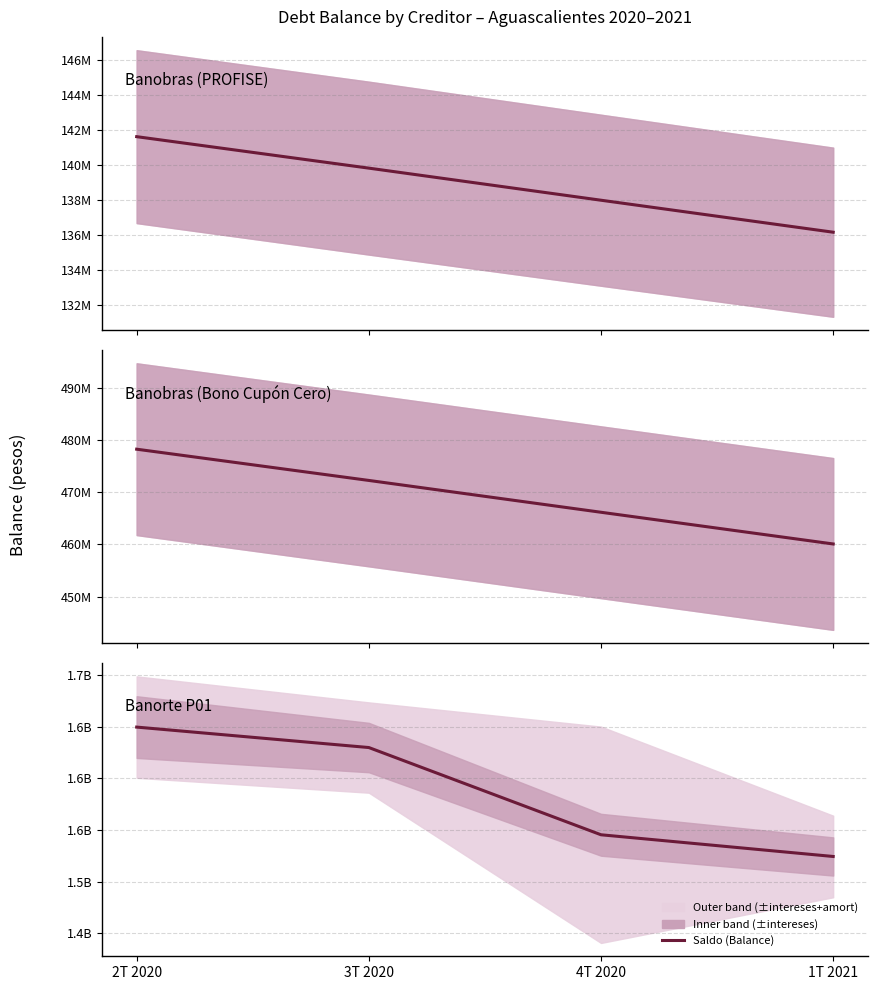

Which has a higher value, 4T 2020 or 3T 2020?

3T 2020